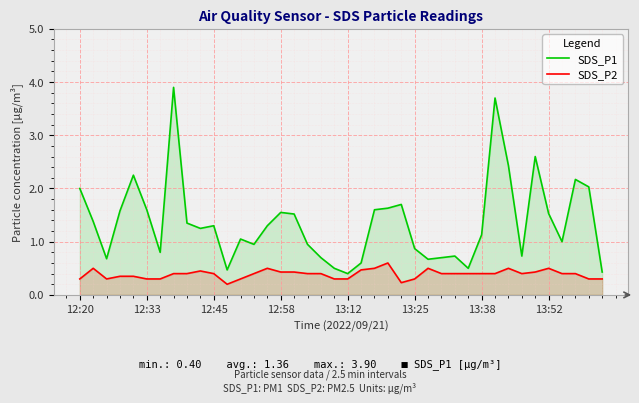

Is it true that SDS_P1 equals 0.6 at 12:20?

False